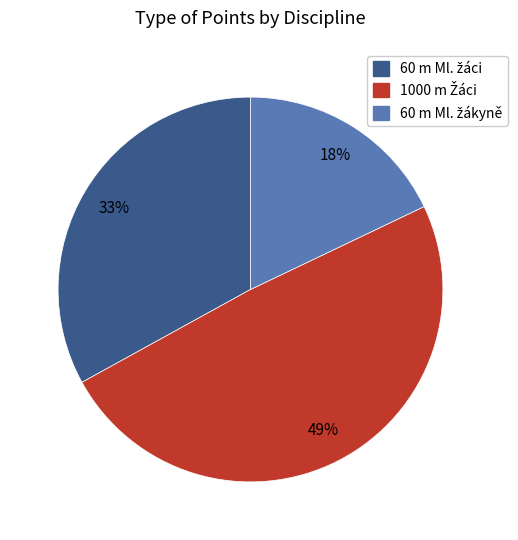

Is there a majority slice in this chart?

No